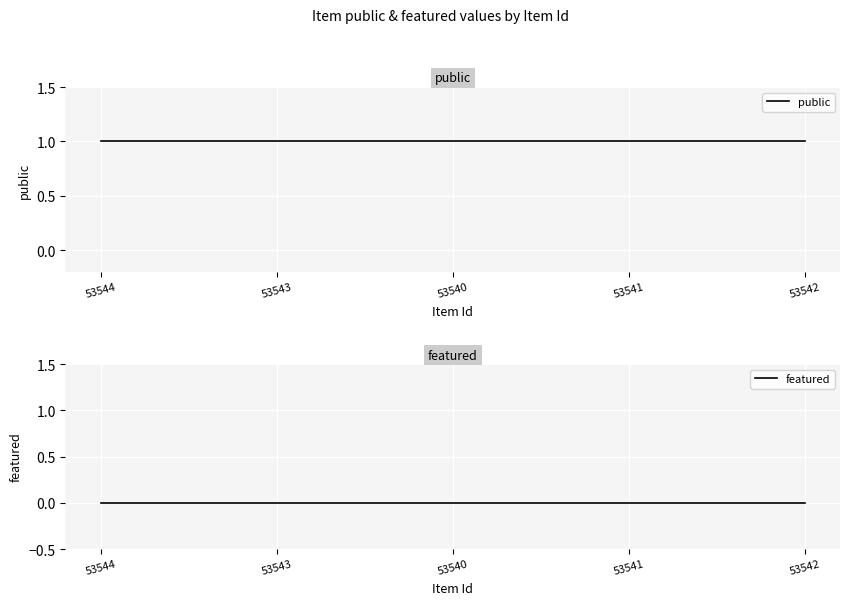

True or false: public has more than 2 points higher than both neighbors.

False